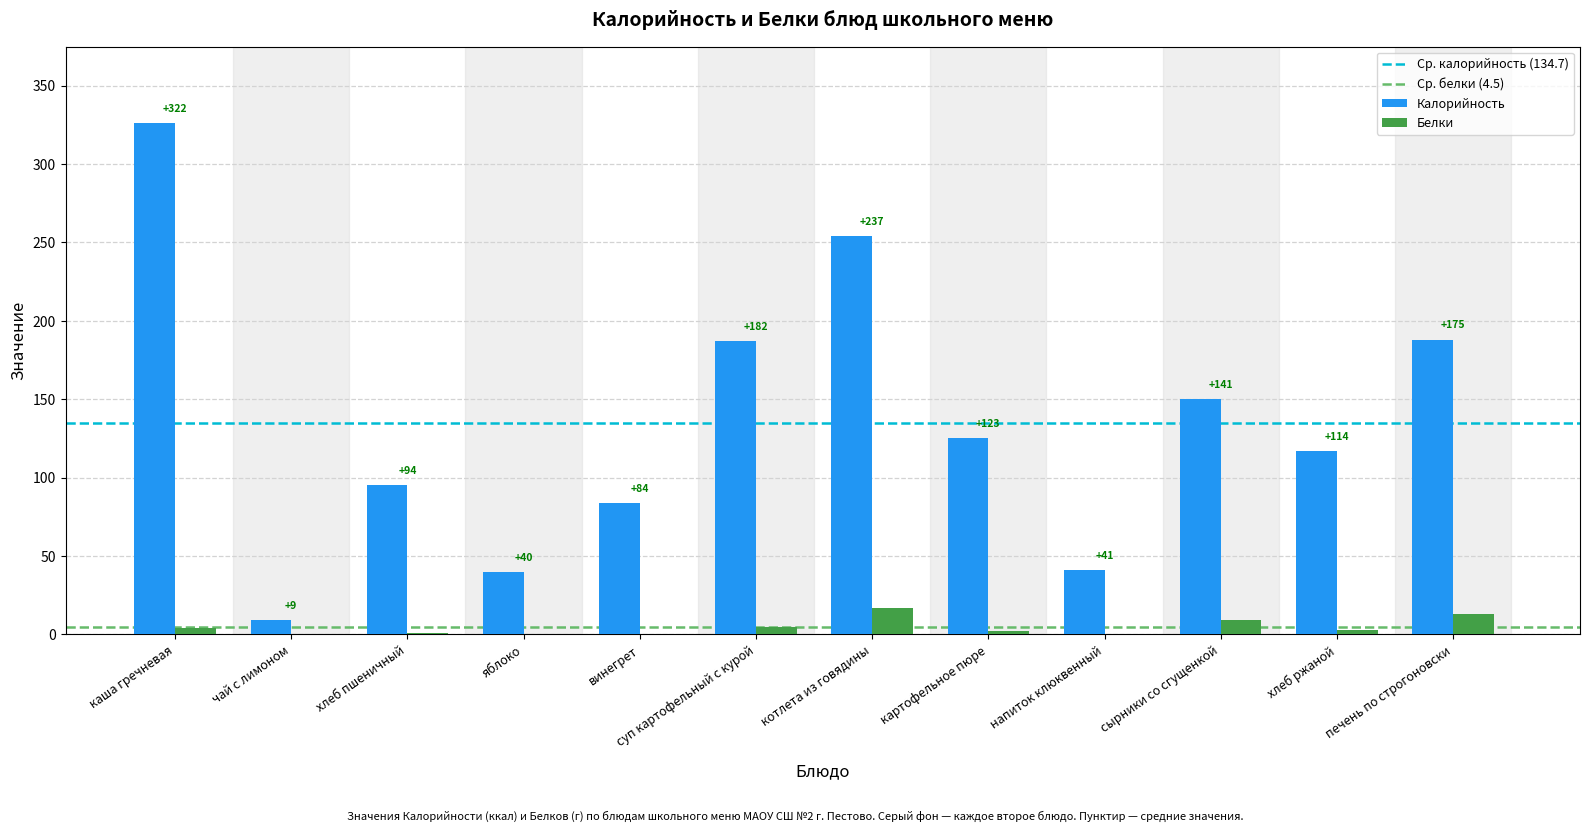

Rank the series by their average value, from highest to lowest.

Калорийность, Белки